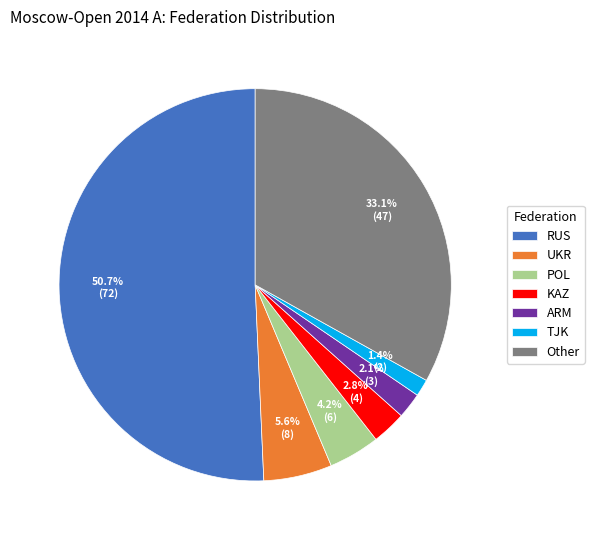

Which category has the biggest portion of the pie?

RUS